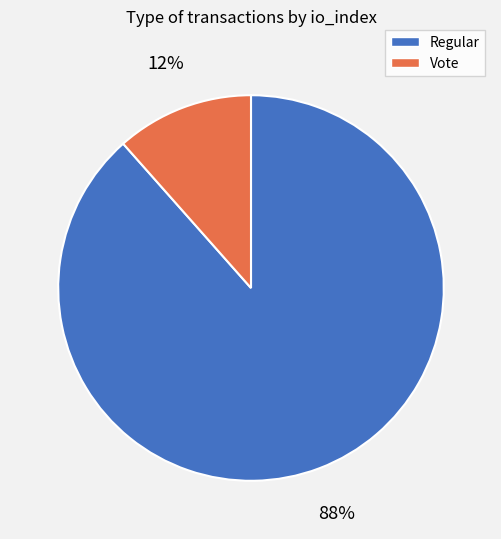

Is there a majority slice in this chart?

Yes